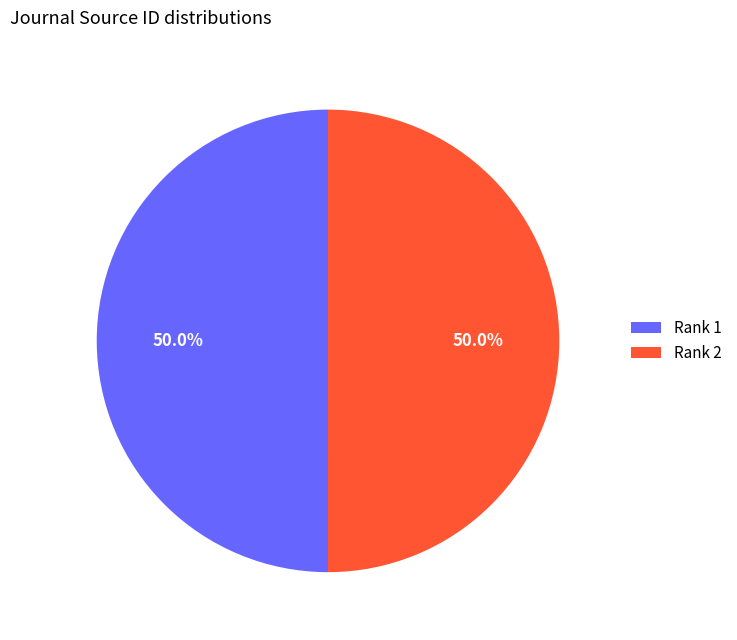

What is the ratio of the value at Rank 1 to the value at Rank 2?

1.0